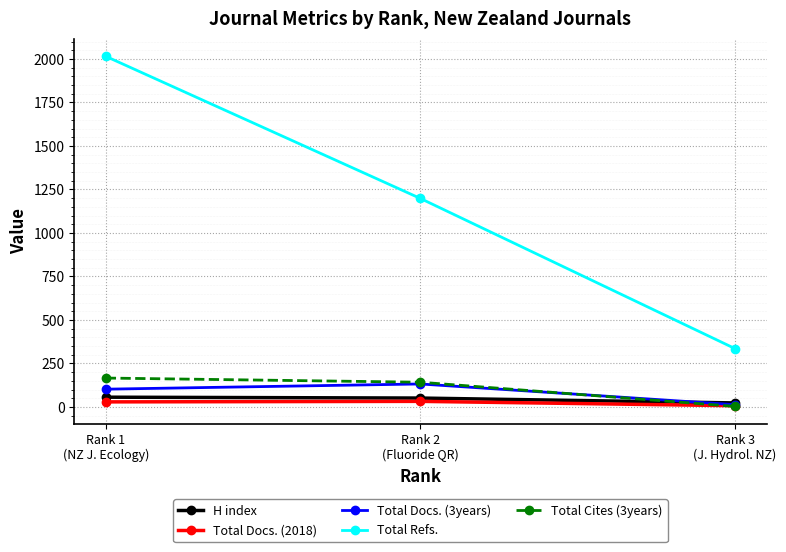

What position from the right is Rank 3
(J. Hydrol. NZ)?

1